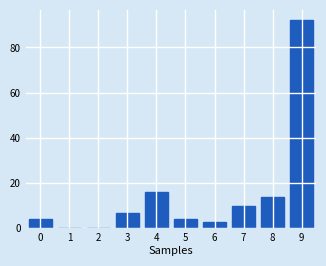

Reading right to left, list all the values displayed in this chart.

9=92	8=14	7=10	6=3	5=4	4=16	3=7	2=0	1=0	0=4